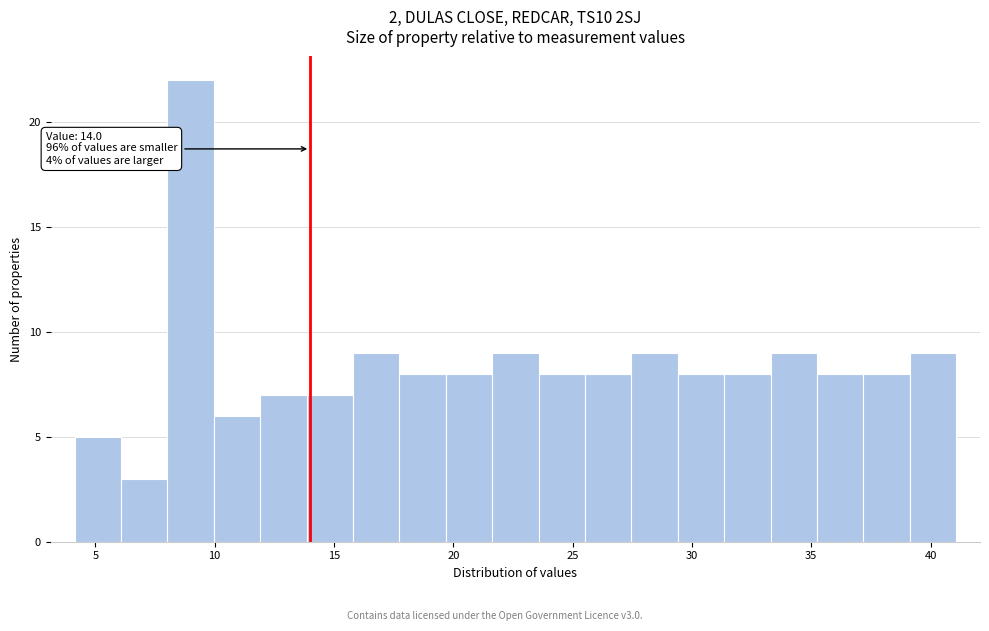

Around what value on the x-axis is the tallest bar? Give the approximate position of its centre, as read against the axis.

9.0